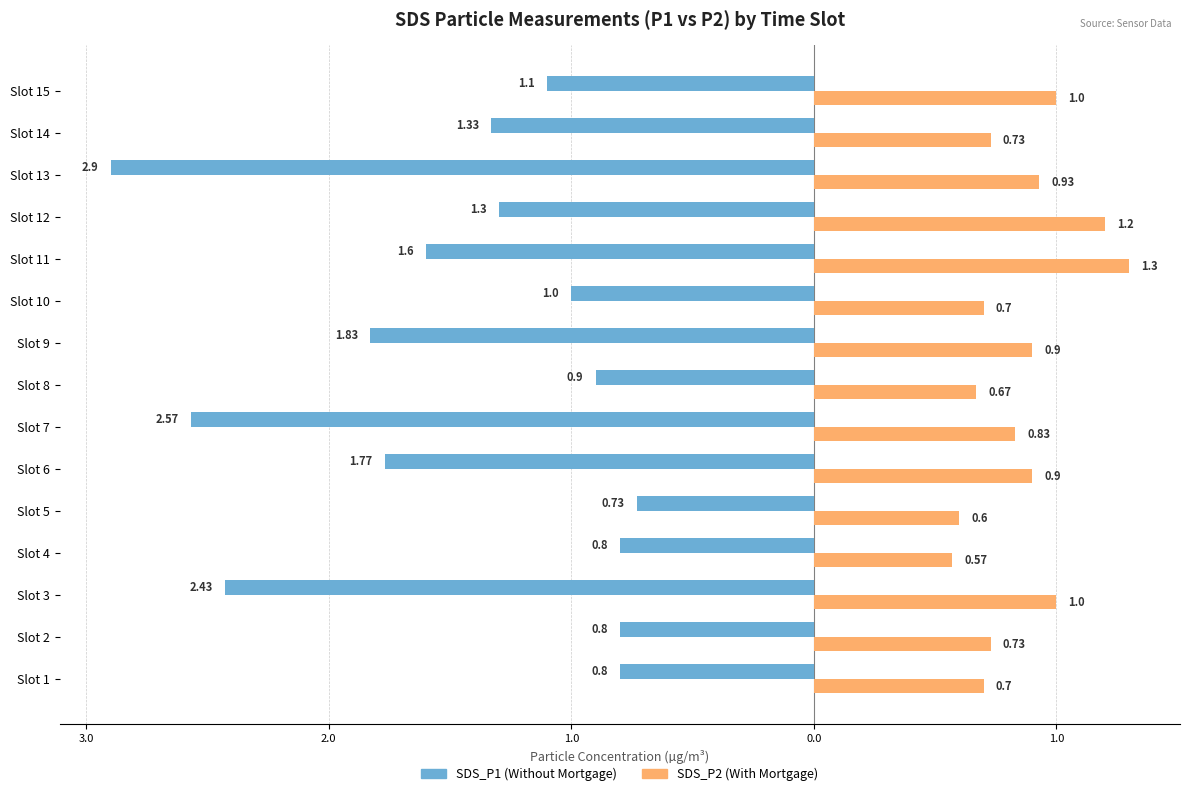

The SDS_P1 series shows -0.9 at Slot 12. True or false?

False